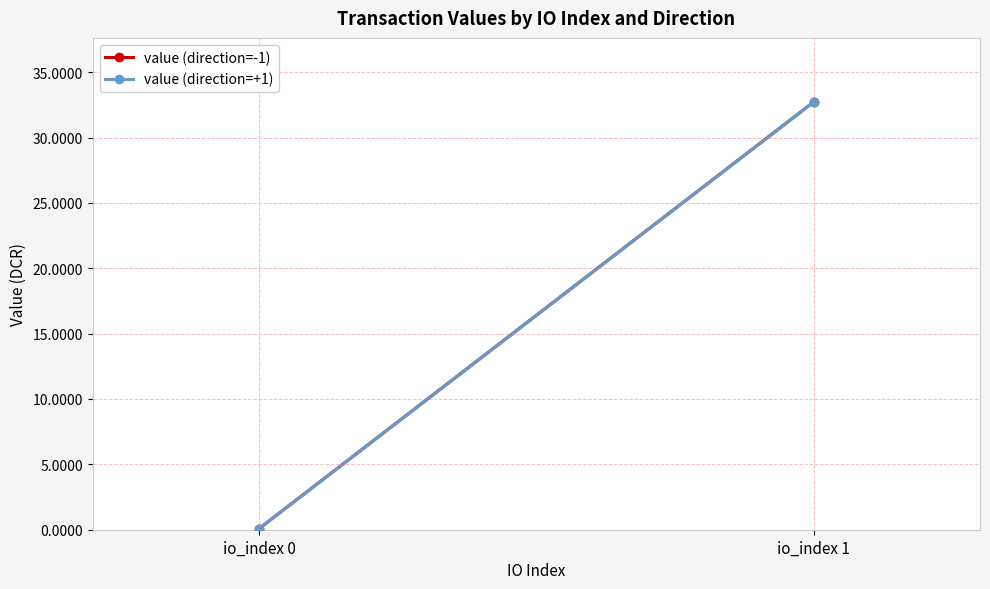

Which series has the largest total across all categories?

value (direction=-1)